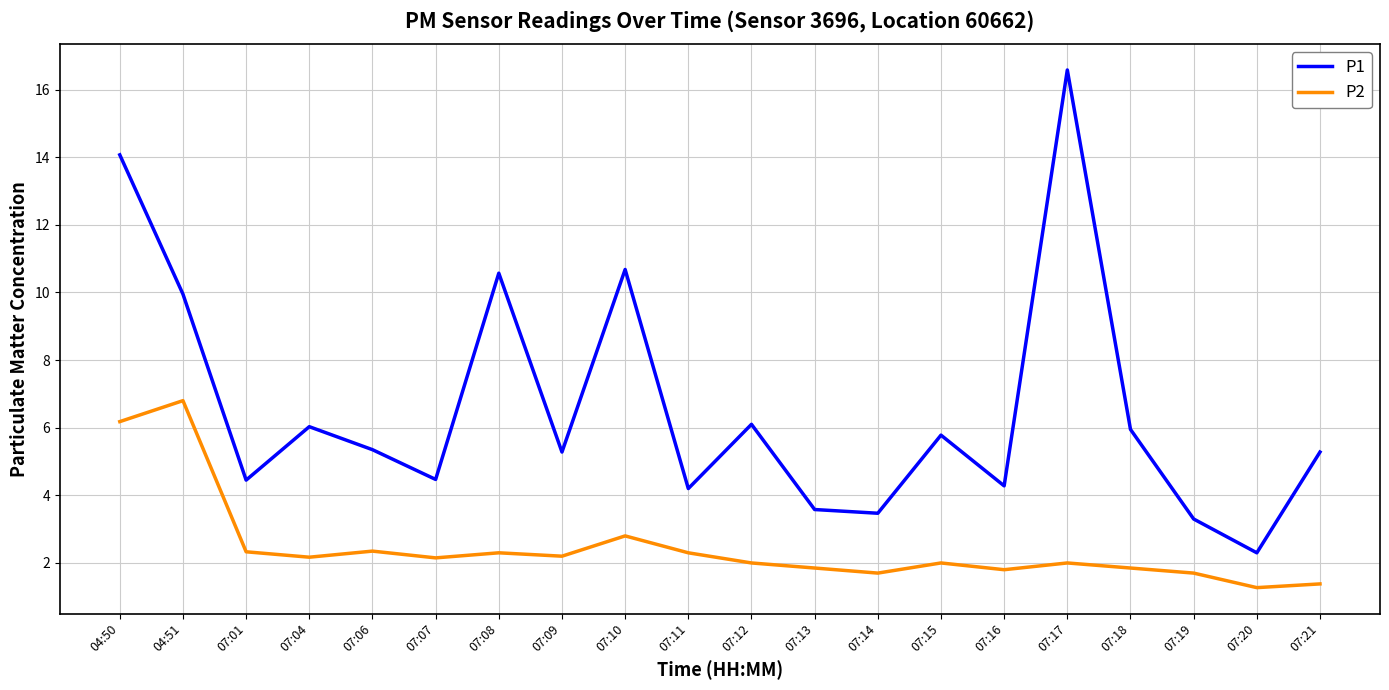

What is the minimum value shown in the chart?

1.3